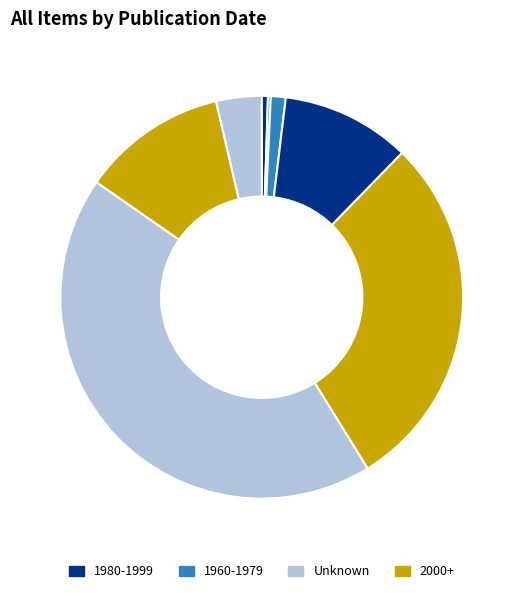

How many segments does this pie chart have?

8